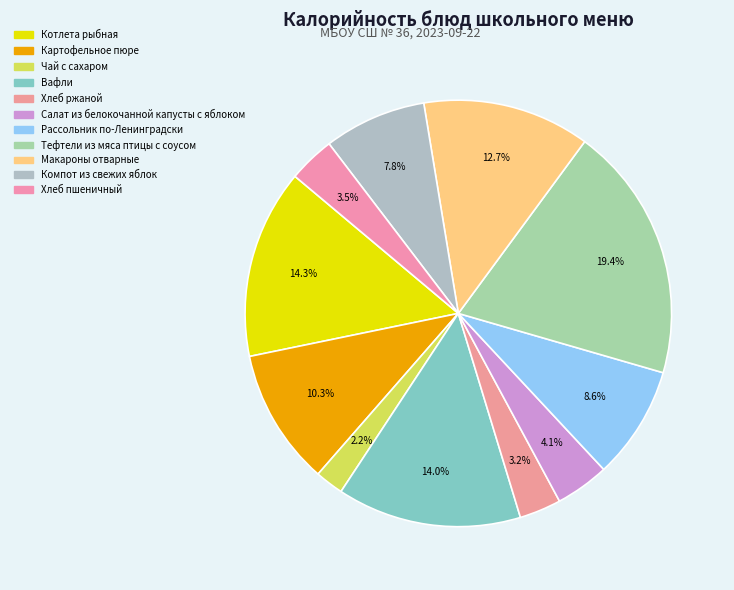

Rank the categories by value from lowest to highest.

Чай с сахаром, Хлеб ржаной, Хлеб пшеничный, Салат из белокочанной капусты с яблоком, Компот из свежих яблок, Рассольник по-Ленинградски, Картофельное пюре, Макароны отварные, Вафли, Котлета рыбная, Тефтели из мяса птицы с соусом